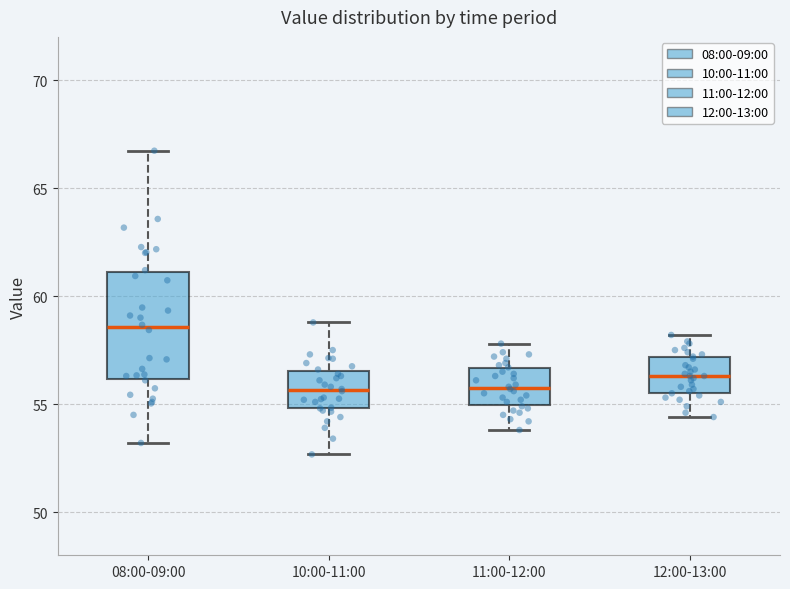

Where is the lower edge of the box for 11:00-12:00 on the y-axis? The values are not printed on the chart, so give them approximately, as read against the axis.

55.0